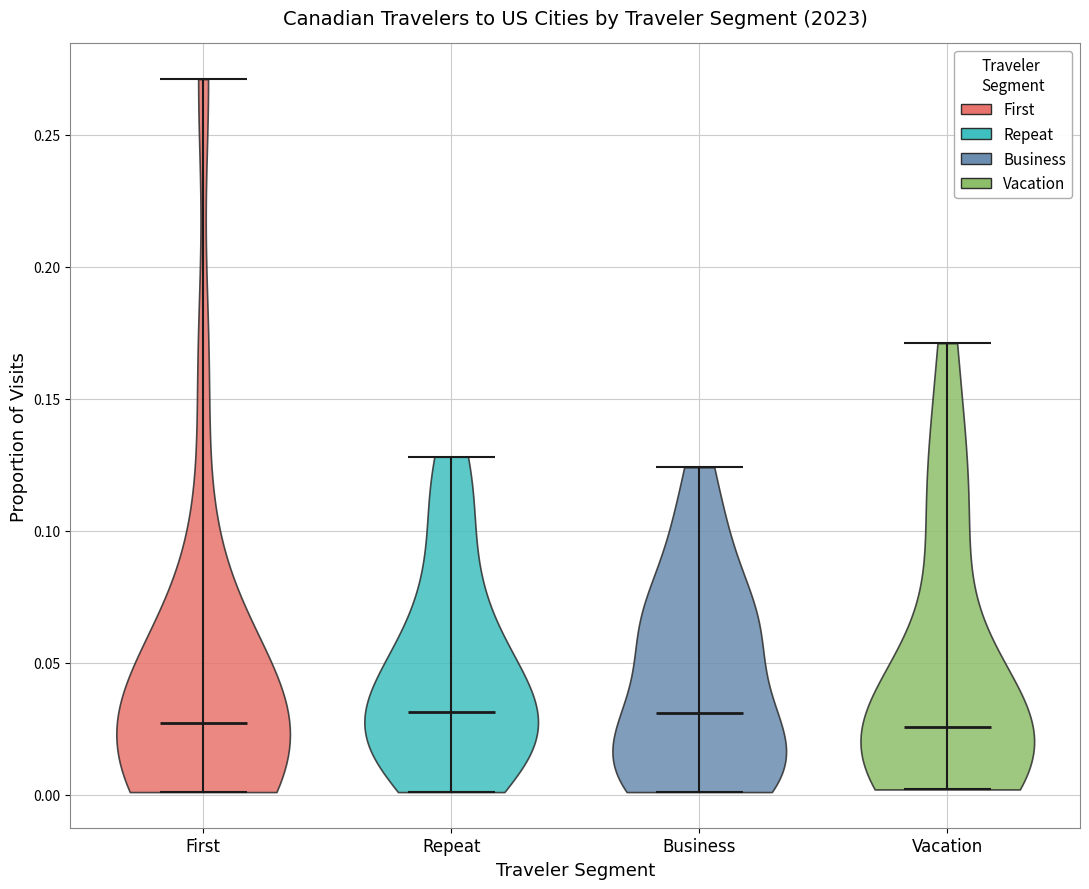

What is the lowest point the violin for Business reaches on the y-axis? The values are not printed on the chart, so give them approximately, as read against the axis.

0.000